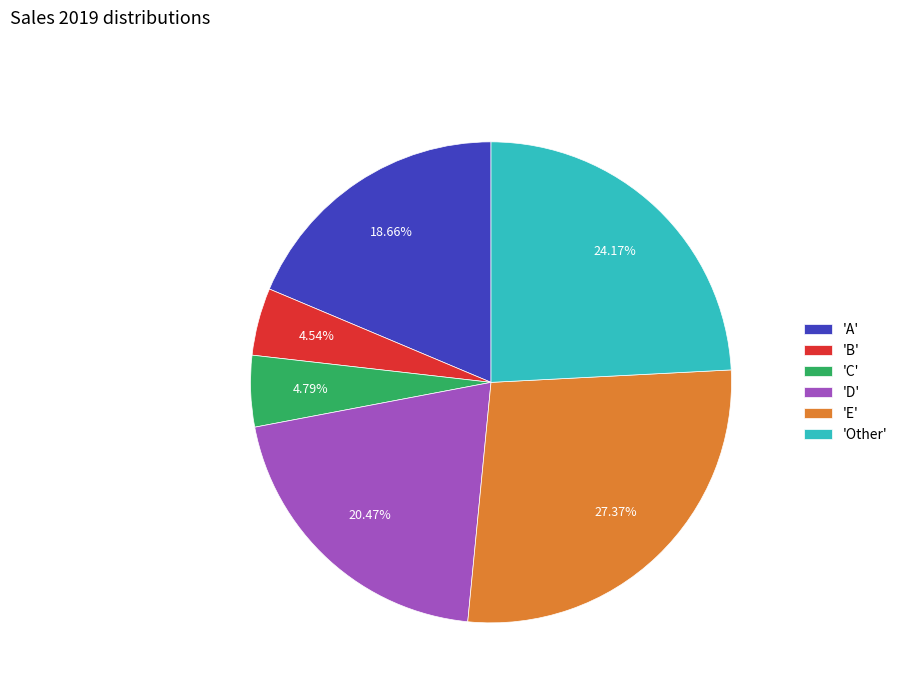

Is there a majority slice in this chart?

No